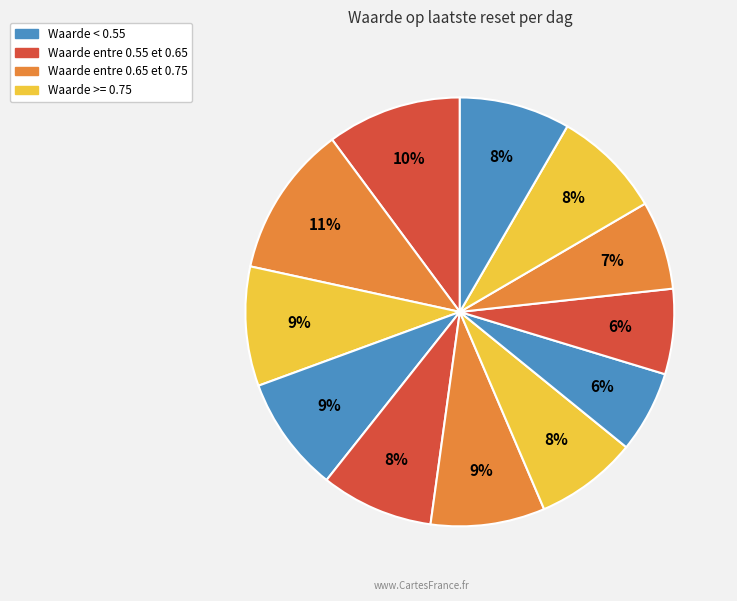

How many segments does this pie chart have?

12